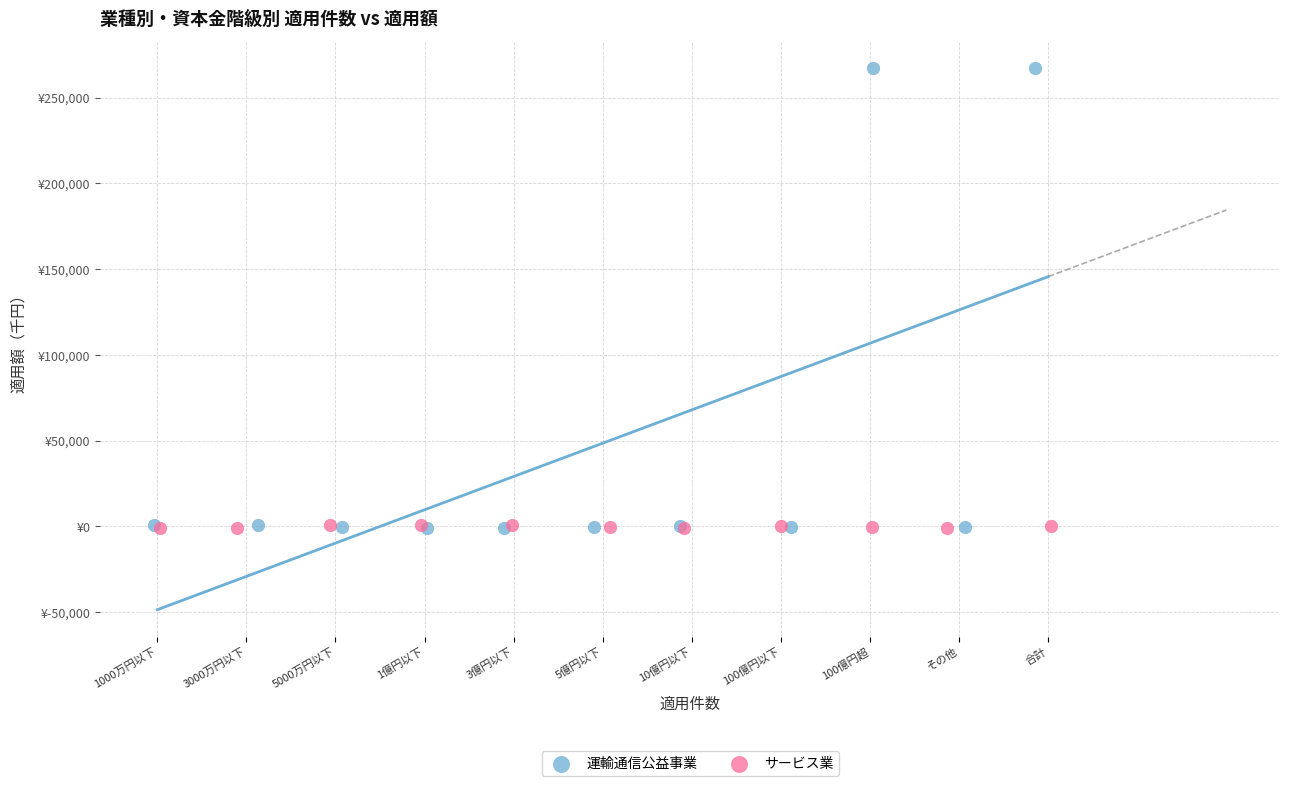

What are all the series names shown in the legend?

運輸通信公益事業, サービス業